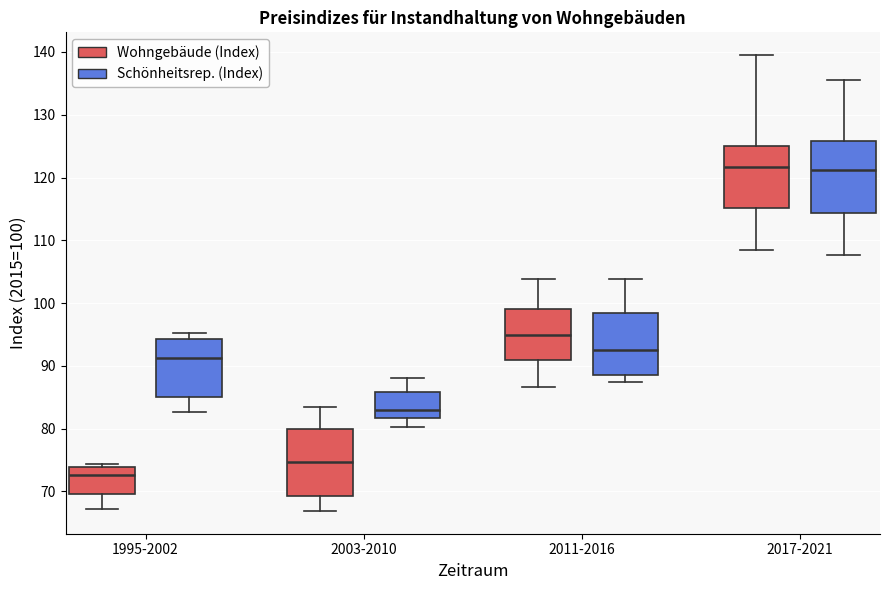

Where does the upper whisker of the box for 2011-2016 (Schönheitsrep. (Index)) end on the y-axis? The values are not printed on the chart, so give them approximately, as read against the axis.

104